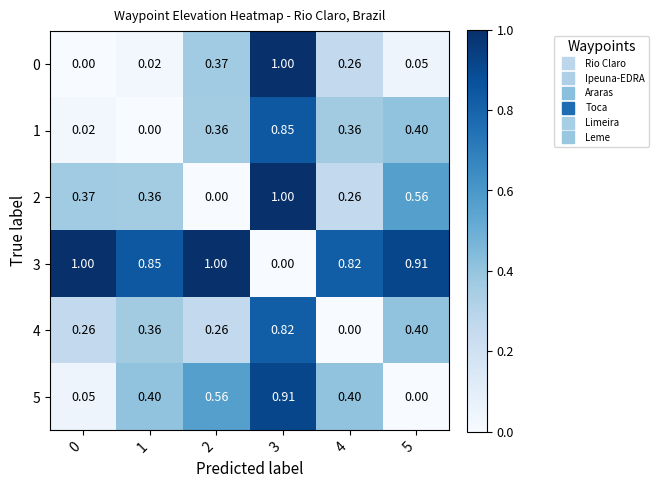

Reading left to right, extract all data points from this chart.

0: 0=0.0	1=0.0	2=0.4	3=1.0	4=0.3	5=0.1
1: 0=0.0	1=0.0	2=0.4	3=0.8	4=0.4	5=0.4
2: 0=0.4	1=0.4	2=0.0	3=1.0	4=0.3	5=0.6
3: 0=1.0	1=0.8	2=1.0	3=0.0	4=0.8	5=0.9
4: 0=0.3	1=0.4	2=0.3	3=0.8	4=0.0	5=0.4
5: 0=0.1	1=0.4	2=0.6	3=0.9	4=0.4	5=0.0